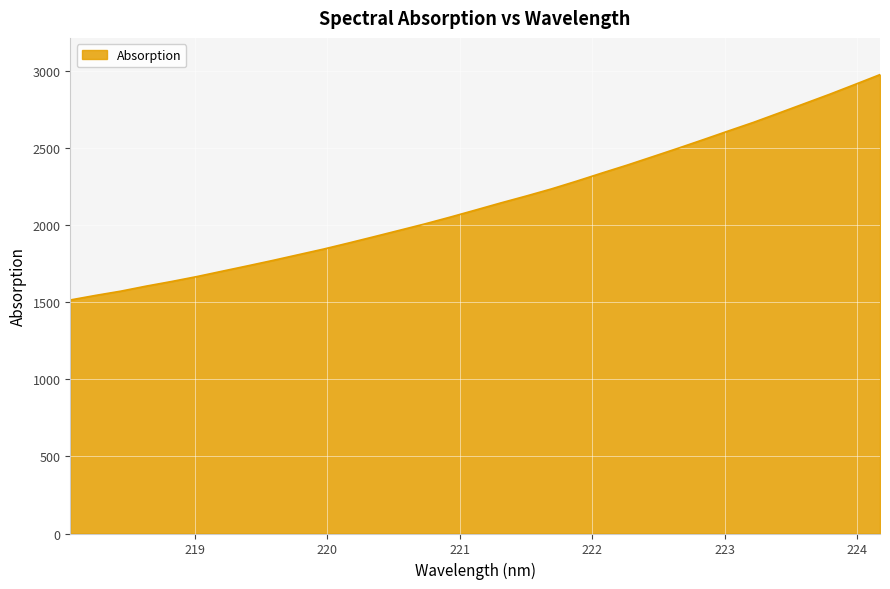

What is the minimum value shown in the chart?

1514.4